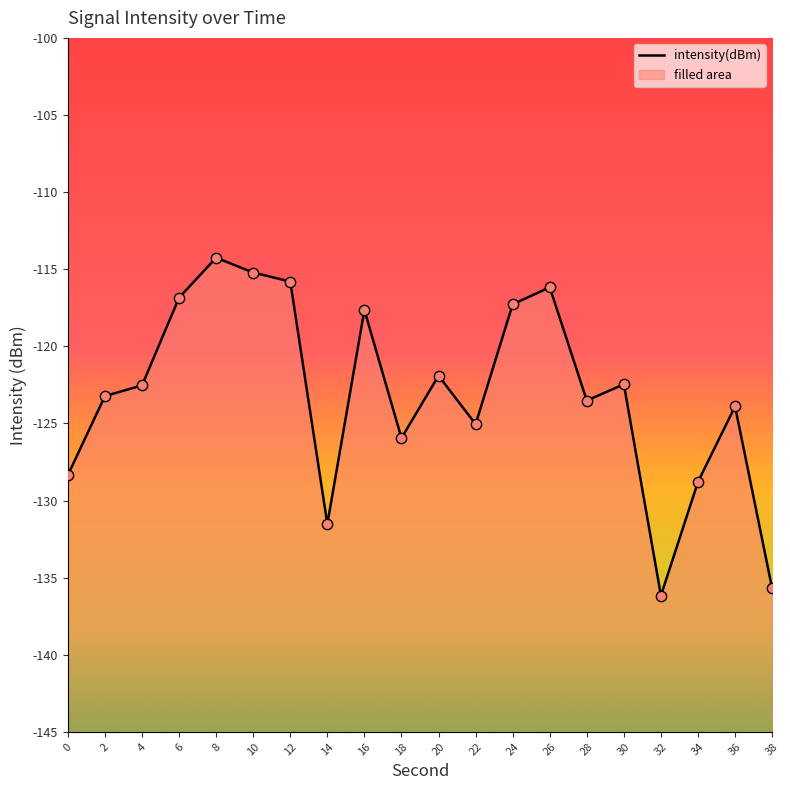

What is the change in value from 30 to 36?

-1.4